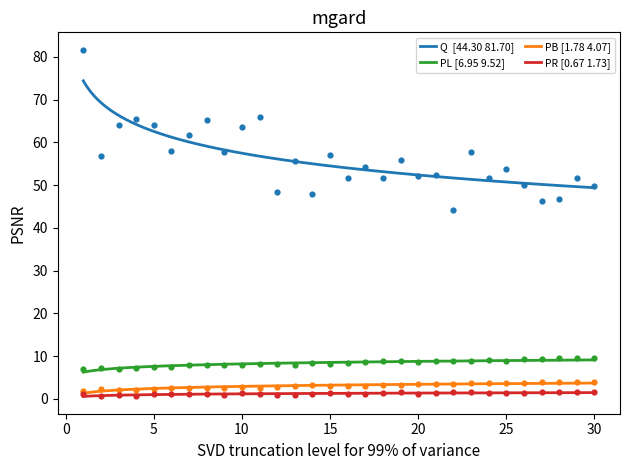

Which series contains the lowest Y value?

PR